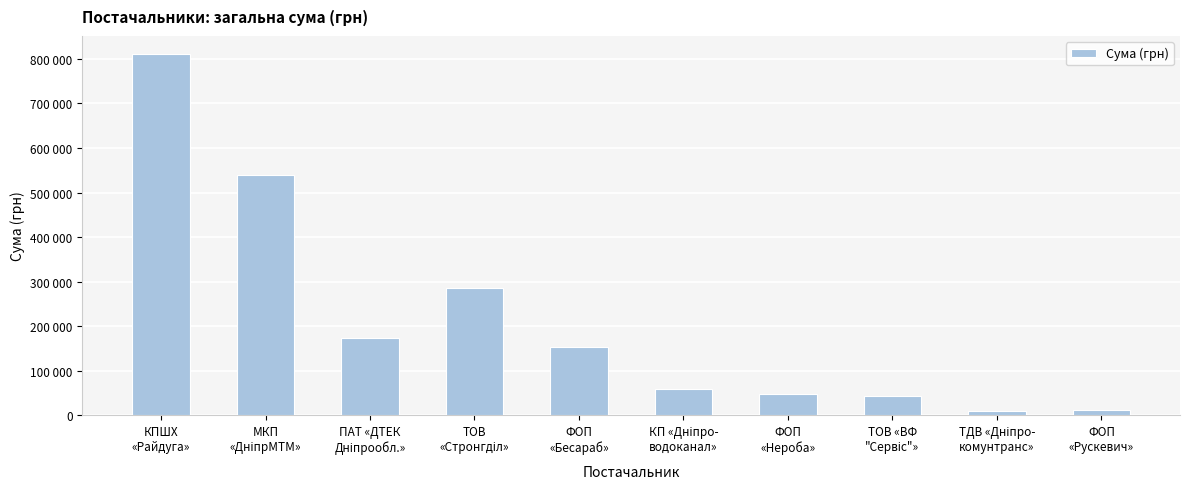

Does the chart contain any negative values?

No